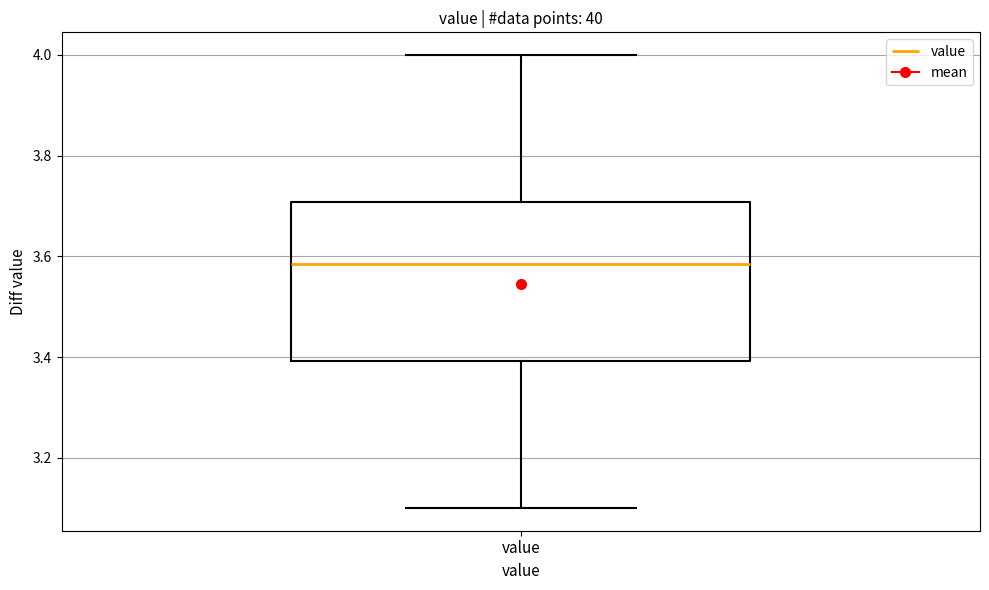

Where is the lower edge of the box for value on the y-axis? The values are not printed on the chart, so give them approximately, as read against the axis.

3.40